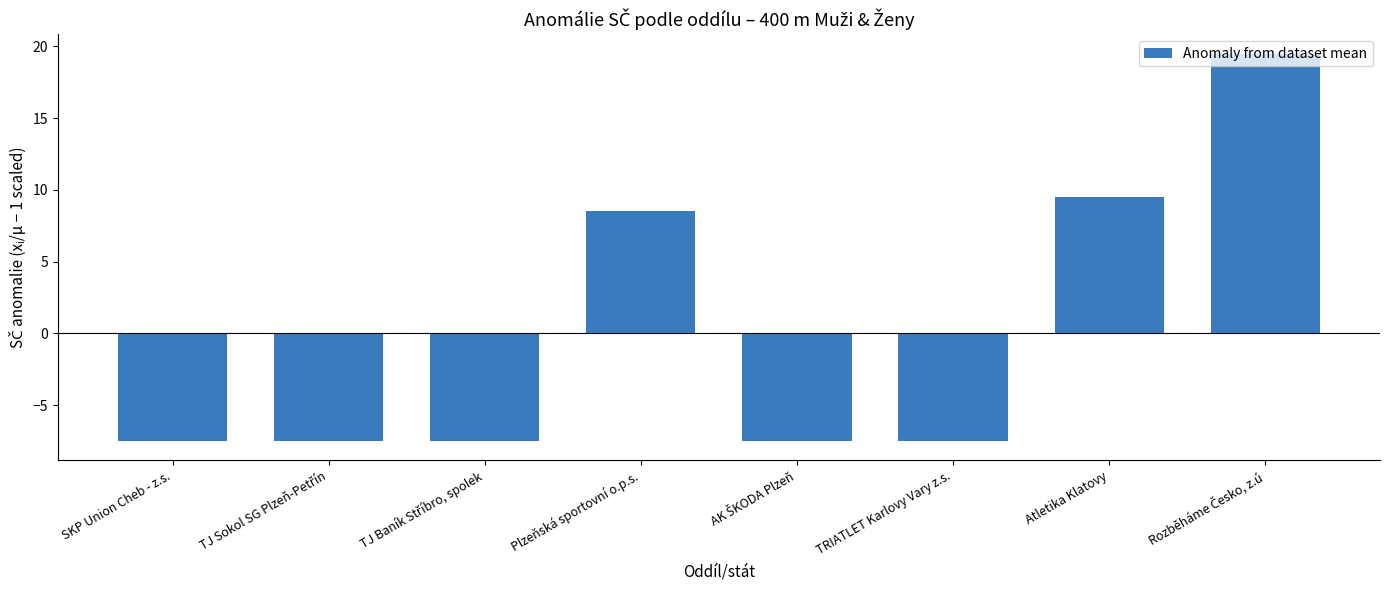

What is the maximum value shown in the chart?

19.5